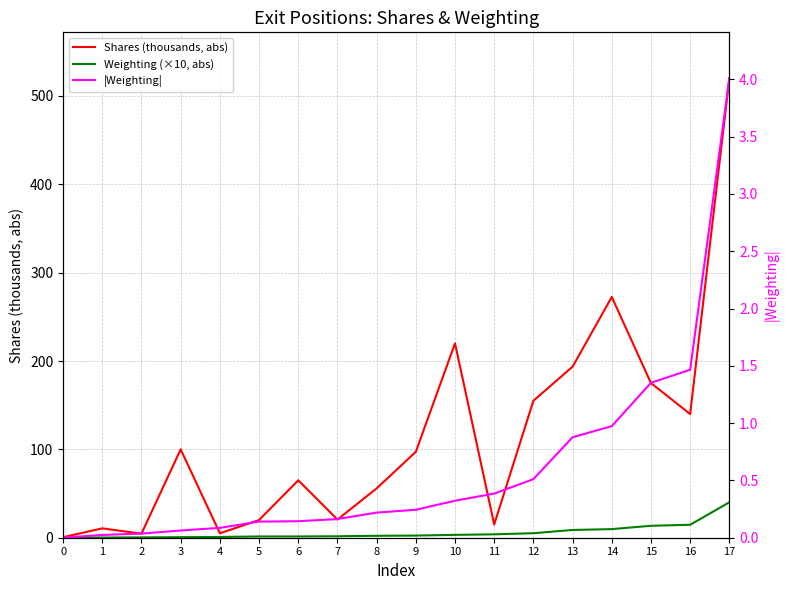

What is the difference between the second highest and minimum values in the Shares (thousands, abs) series?

271.9